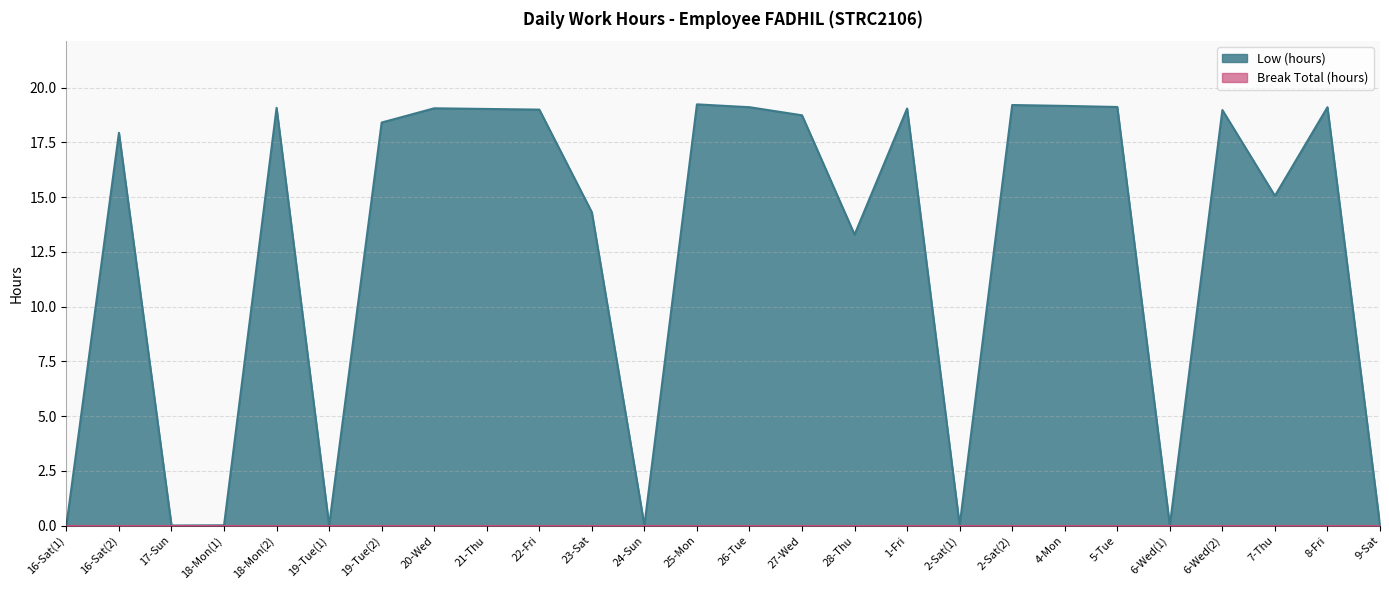

Which has a higher value, 1-Fri or 24-Sun?

1-Fri